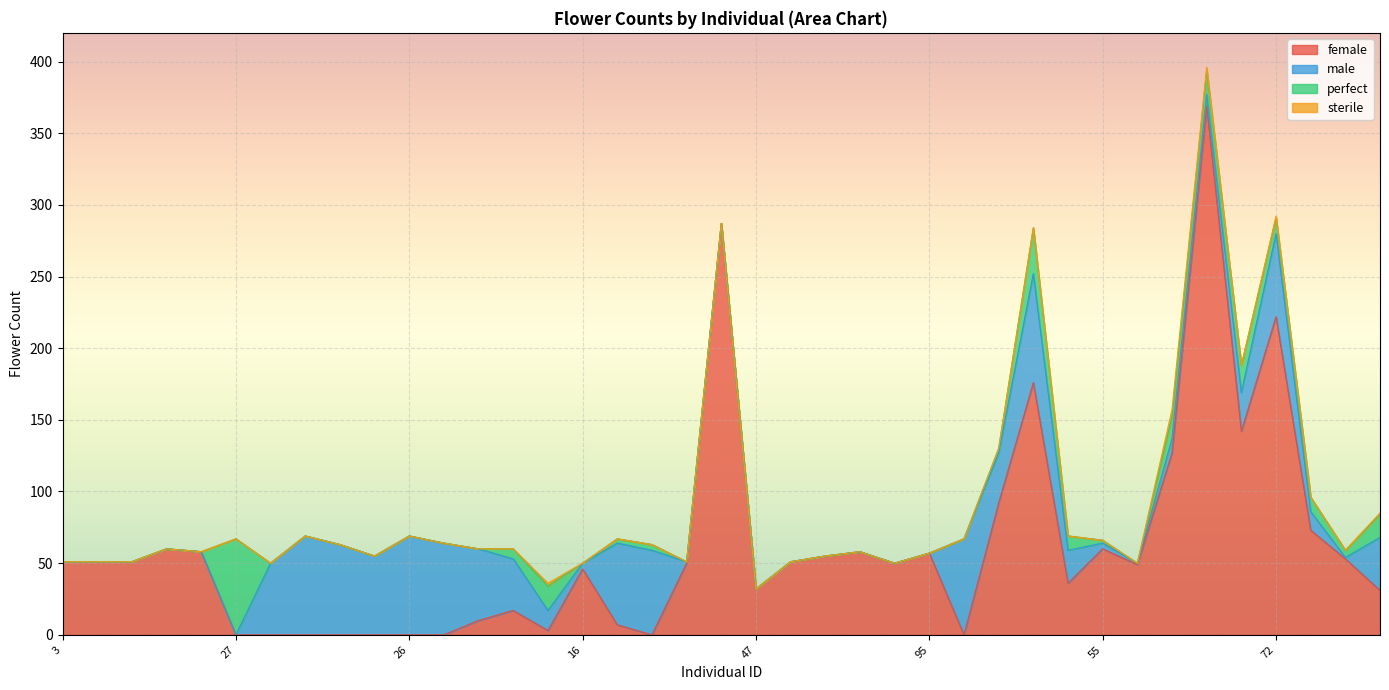

At 29, list the series in order from smallest to largest.

sterile, perfect, female, male